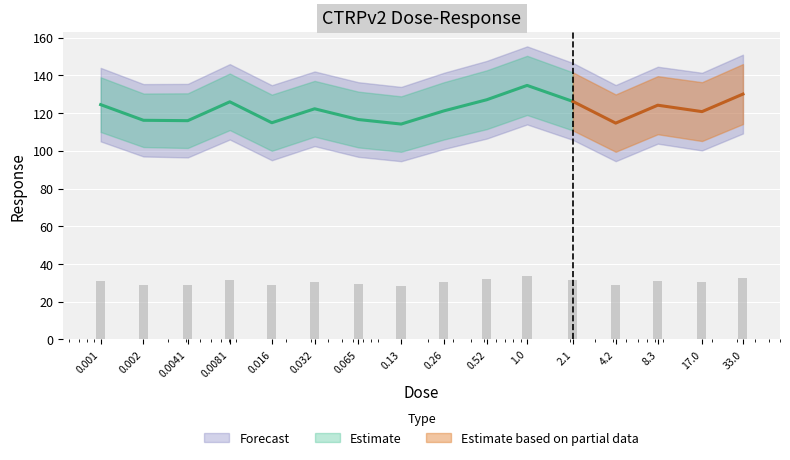

List the labels in order of value, largest first.

1.0, 33.0, 0.52, 2.1, 0.0081, 0.001, 8.3, 0.032, 0.26, 17.0, 0.065, 0.002, 0.0041, 0.016, 4.2, 0.13